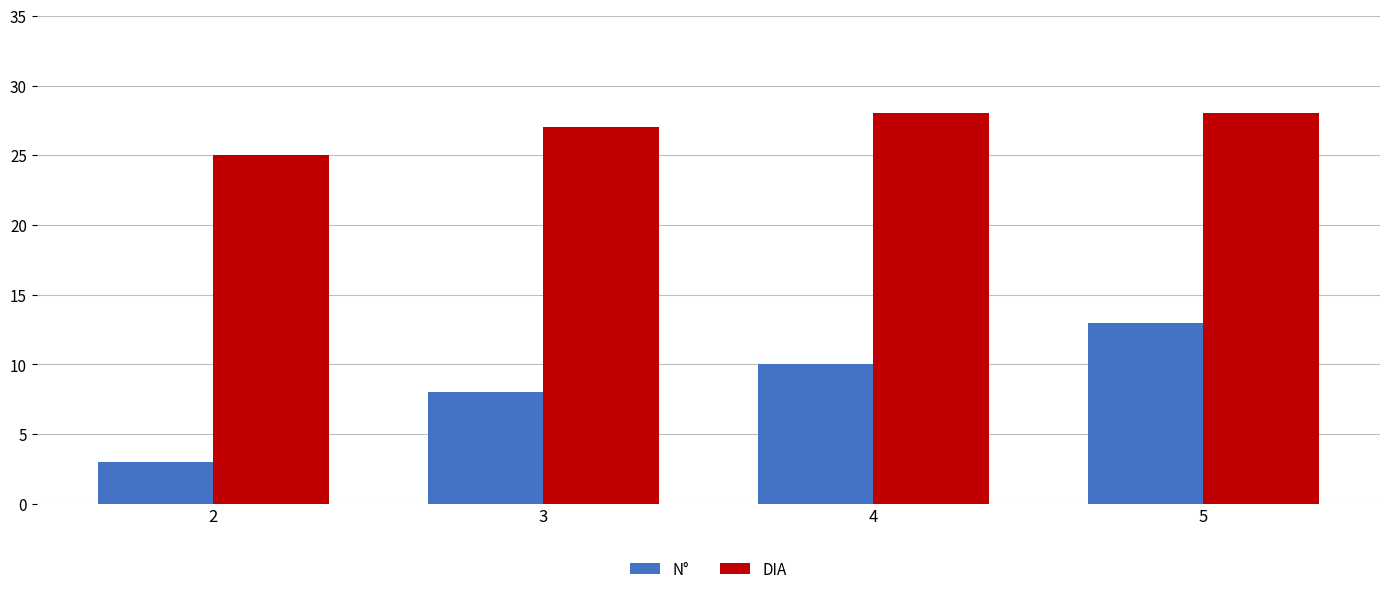

How many groups of bars are there?

4